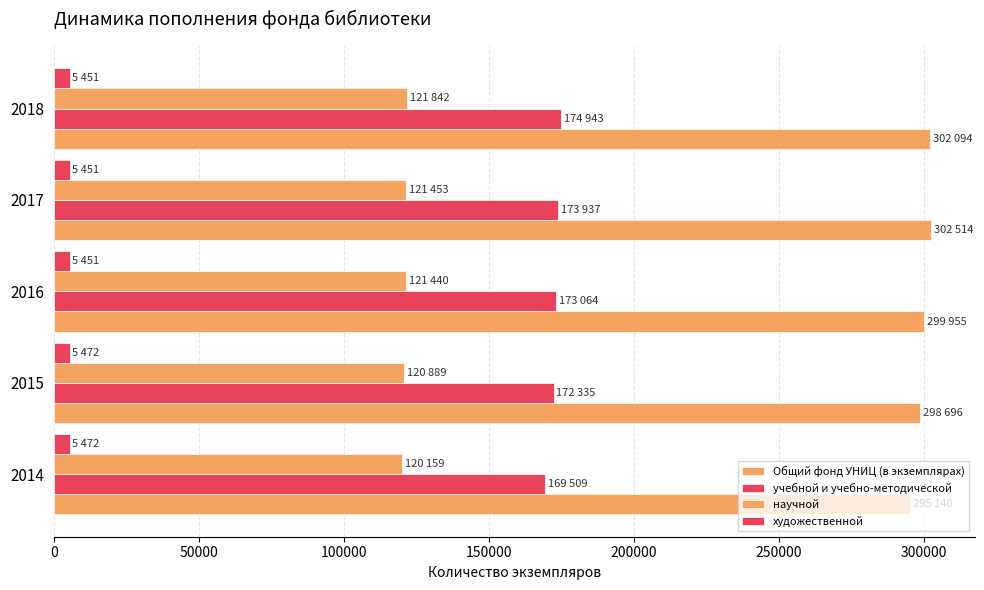

Reading right to left, what are all the values shown in this chart?

Общий фонд УНИЦ (в экземплярах): 302094	302514	299955	298696	295140
учебной и учебно-методической: 174943	173937	173064	172335	169509
научной: 121842	121453	121440	120889	120159
художественной: 5451	5451	5451	5472	5472